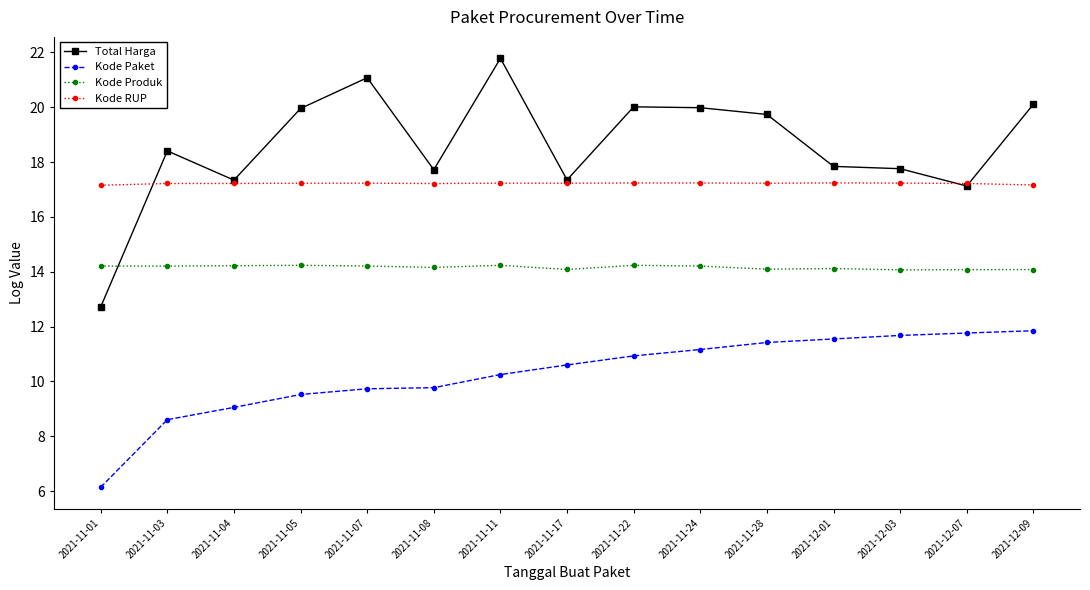

How many values in the Total Harga series are below 18?

7